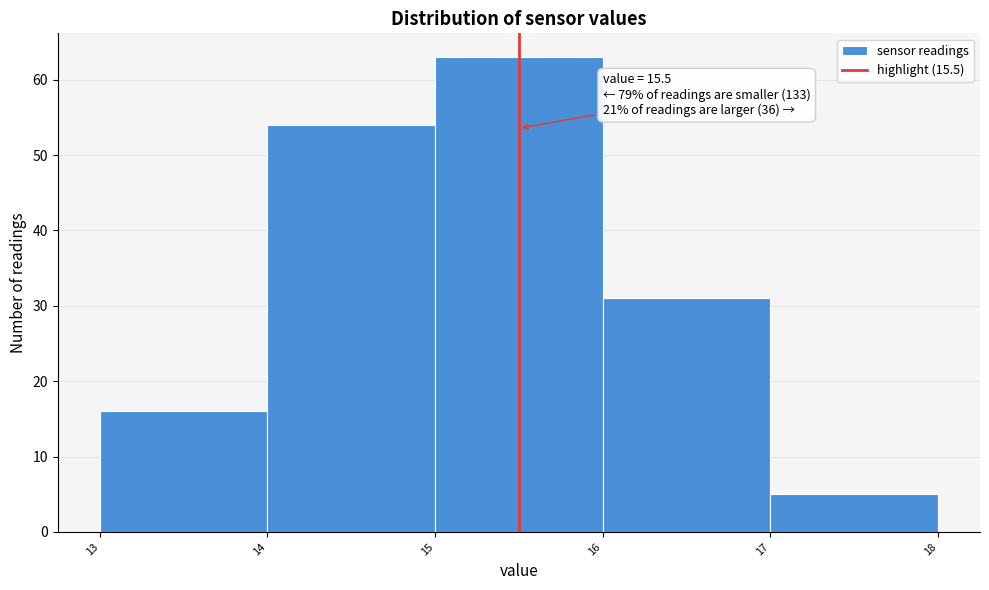

Over which range of the x-axis is the bar tallest?

15 to 16